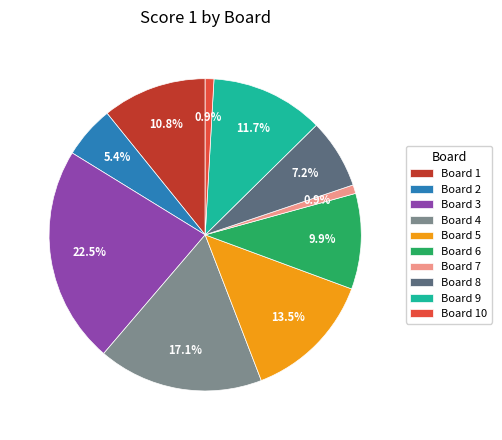

Do Board 9 and Board 10 together represent more than half of the pie?

No